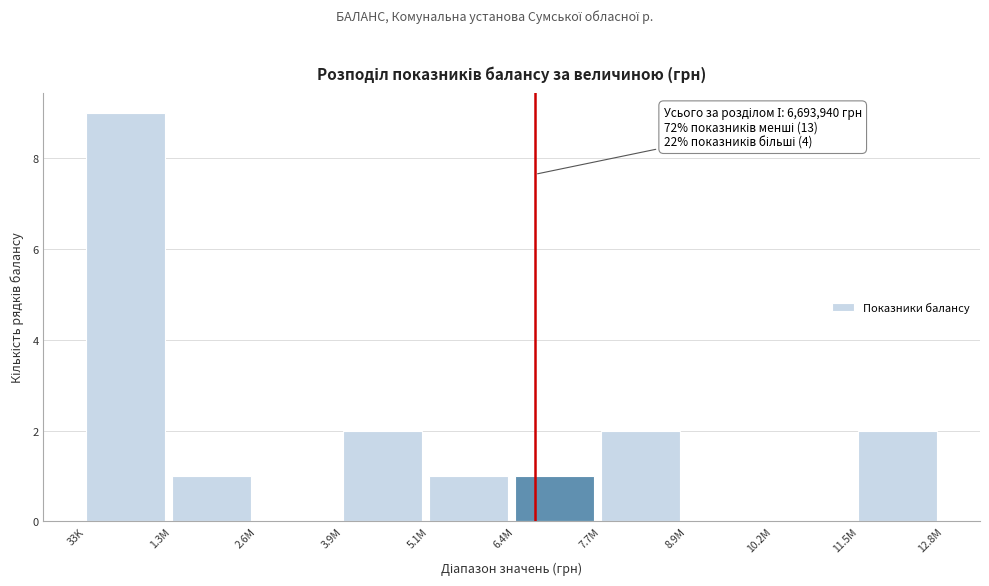

Reading right to left, what are all the values shown in this chart?

11.5M=2	10.2M=0	8.9M=0	7.7M=2	6.4M=1	5.1M=1	3.9M=2	2.6M=0	1.3M=1	33K=9